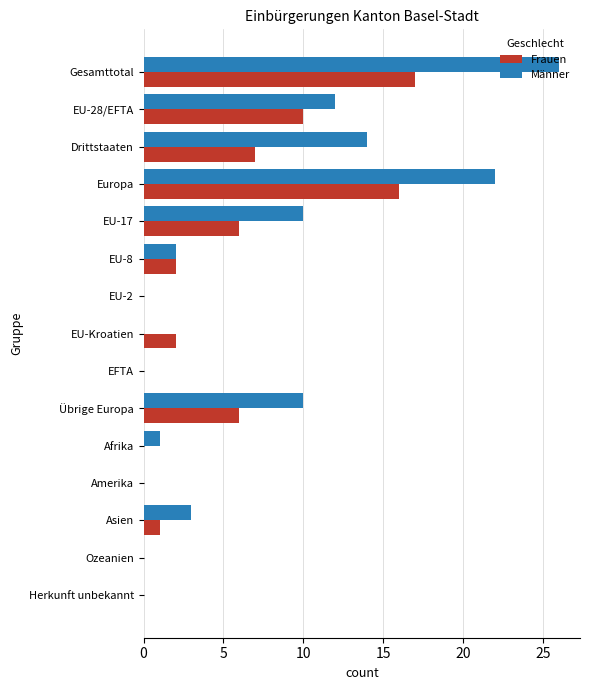

What is the sum of all Männer values?

100